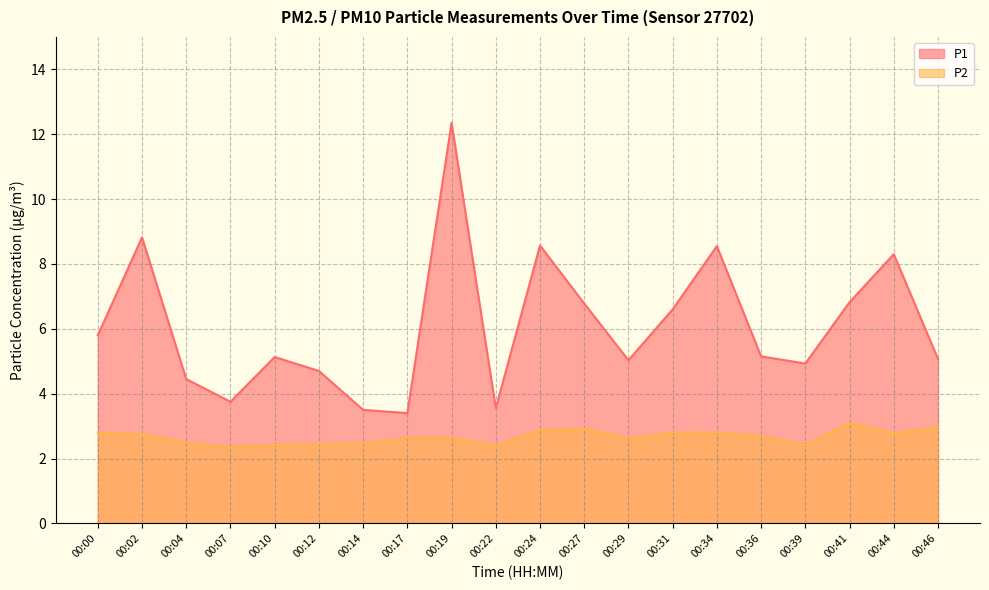

True or false: P1 and P2 intersect in this chart.

False